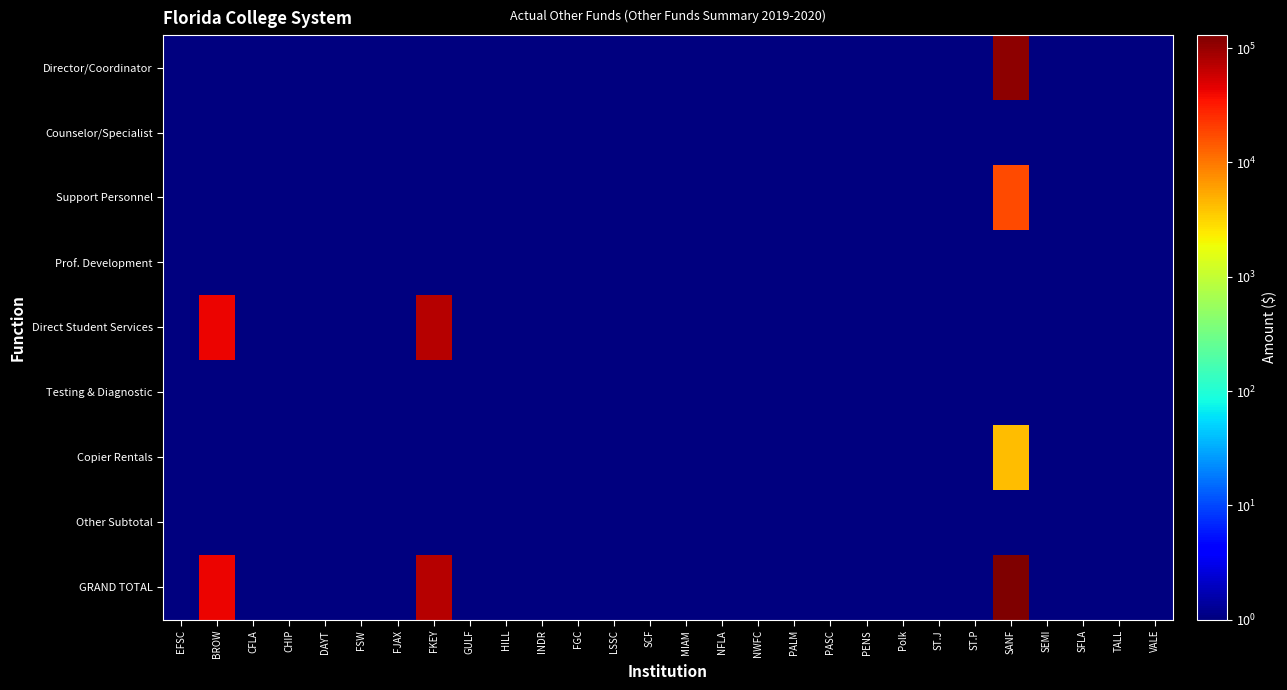

Reading left to right, list all the values displayed in this chart.

Director/Coordinator: EFSC=1.0	BROW=1.0	CFLA=1.0	CHIP=1.0	DAYT=1.0	FSW=1.0	FJAX=1.0	FKEY=1.0	GULF=1.0	HILL=1.0	INDR=1.0	FGC=1.0	LSSC=1.0	SCF=1.0	MIAM=1.0	NFLA=1.0	NWFC=1.0	PALM=1.0	PASC=1.0	PENS=1.0	Polk=1.0	ST.J=1.0	ST.P=1.0	SANF=112258.0	SEMI=1.0	SFLA=1.0	TALL=1.0	VALE=1.0
Counselor/Specialist: EFSC=1.0	BROW=1.0	CFLA=1.0	CHIP=1.0	DAYT=1.0	FSW=1.0	FJAX=1.0	FKEY=1.0	GULF=1.0	HILL=1.0	INDR=1.0	FGC=1.0	LSSC=1.0	SCF=1.0	MIAM=1.0	NFLA=1.0	NWFC=1.0	PALM=1.0	PASC=1.0	PENS=1.0	Polk=1.0	ST.J=1.0	ST.P=1.0	SANF=1.0	SEMI=1.0	SFLA=1.0	TALL=1.0	VALE=1.0
Support Personnel: EFSC=1.0	BROW=1.0	CFLA=1.0	CHIP=1.0	DAYT=1.0	FSW=1.0	FJAX=1.0	FKEY=1.0	GULF=1.0	HILL=1.0	INDR=1.0	FGC=1.0	LSSC=1.0	SCF=1.0	MIAM=1.0	NFLA=1.0	NWFC=1.0	PALM=1.0	PASC=1.0	PENS=1.0	Polk=1.0	ST.J=1.0	ST.P=1.0	SANF=17971.0	SEMI=1.0	SFLA=1.0	TALL=1.0	VALE=1.0
Prof. Development: EFSC=1.0	BROW=1.0	CFLA=1.0	CHIP=1.0	DAYT=1.0	FSW=1.0	FJAX=1.0	FKEY=1.0	GULF=1.0	HILL=1.0	INDR=1.0	FGC=1.0	LSSC=1.0	SCF=1.0	MIAM=1.0	NFLA=1.0	NWFC=1.0	PALM=1.0	PASC=1.0	PENS=1.0	Polk=1.0	ST.J=1.0	ST.P=1.0	SANF=1.0	SEMI=1.0	SFLA=1.0	TALL=1.0	VALE=1.0
Direct Student Services: EFSC=1.0	BROW=42231.0	CFLA=1.0	CHIP=1.0	DAYT=1.0	FSW=1.0	FJAX=1.0	FKEY=72335.0	GULF=1.0	HILL=1.0	INDR=1.0	FGC=1.0	LSSC=1.0	SCF=1.0	MIAM=1.0	NFLA=1.0	NWFC=1.0	PALM=1.0	PASC=1.0	PENS=1.0	Polk=1.0	ST.J=1.0	ST.P=1.0	SANF=1.0	SEMI=1.0	SFLA=1.0	TALL=1.0	VALE=1.0
Testing & Diagnostic: EFSC=1.0	BROW=1.0	CFLA=1.0	CHIP=1.0	DAYT=1.0	FSW=1.0	FJAX=1.0	FKEY=1.0	GULF=1.0	HILL=1.0	INDR=1.0	FGC=1.0	LSSC=1.0	SCF=1.0	MIAM=1.0	NFLA=1.0	NWFC=1.0	PALM=1.0	PASC=1.0	PENS=1.0	Polk=1.0	ST.J=1.0	ST.P=1.0	SANF=1.0	SEMI=1.0	SFLA=1.0	TALL=1.0	VALE=1.0
Copier Rentals: EFSC=1.0	BROW=1.0	CFLA=1.0	CHIP=1.0	DAYT=1.0	FSW=1.0	FJAX=1.0	FKEY=1.0	GULF=1.0	HILL=1.0	INDR=1.0	FGC=1.0	LSSC=1.0	SCF=1.0	MIAM=1.0	NFLA=1.0	NWFC=1.0	PALM=1.0	PASC=1.0	PENS=1.0	Polk=1.0	ST.J=1.0	ST.P=1.0	SANF=4200.0	SEMI=1.0	SFLA=1.0	TALL=1.0	VALE=1.0
Other Subtotal: EFSC=1.0	BROW=1.0	CFLA=1.0	CHIP=1.0	DAYT=1.0	FSW=1.0	FJAX=1.0	FKEY=1.0	GULF=1.0	HILL=1.0	INDR=1.0	FGC=1.0	LSSC=1.0	SCF=1.0	MIAM=1.0	NFLA=1.0	NWFC=1.0	PALM=1.0	PASC=1.0	PENS=1.0	Polk=1.0	ST.J=1.0	ST.P=1.0	SANF=1.0	SEMI=1.0	SFLA=1.0	TALL=1.0	VALE=1.0
GRAND TOTAL: EFSC=1.0	BROW=42231.0	CFLA=1.0	CHIP=1.0	DAYT=1.0	FSW=1.0	FJAX=1.0	FKEY=72335.0	GULF=1.0	HILL=1.0	INDR=1.0	FGC=1.0	LSSC=1.0	SCF=1.0	MIAM=1.0	NFLA=1.0	NWFC=1.0	PALM=1.0	PASC=1.0	PENS=1.0	Polk=1.0	ST.J=1.0	ST.P=1.0	SANF=130229.0	SEMI=1.0	SFLA=1.0	TALL=1.0	VALE=1.0